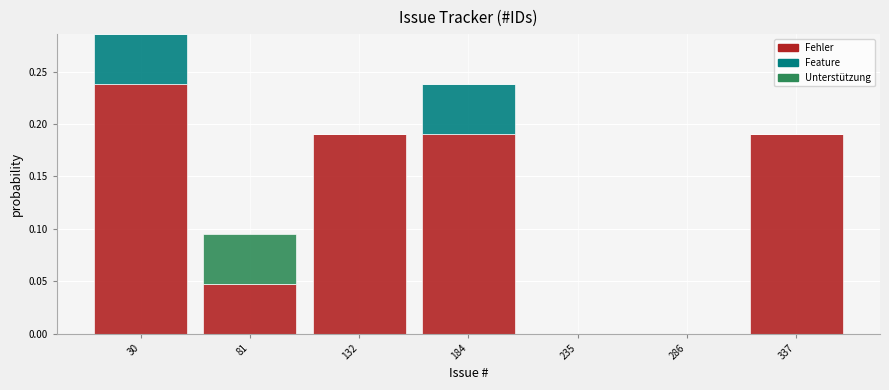

Which range on the x-axis has the tallest stacked bar (by total height)?

0 to 60